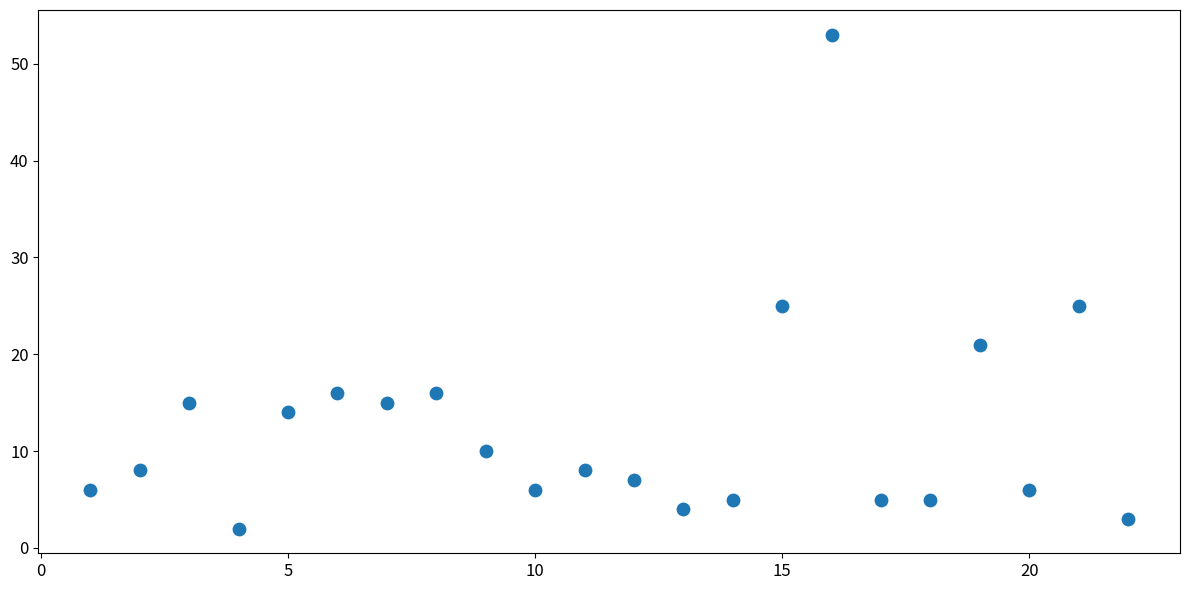

What is the range of Y values (max minus min)?

51